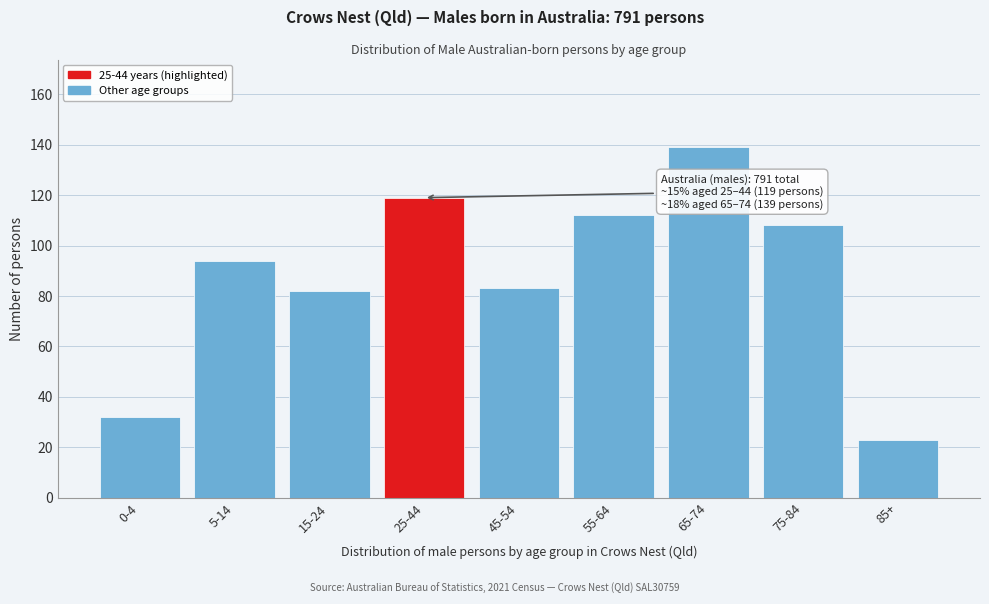

Reading left to right, what are all the values shown in this chart?

32	94	82	119	83	112	139	108	23